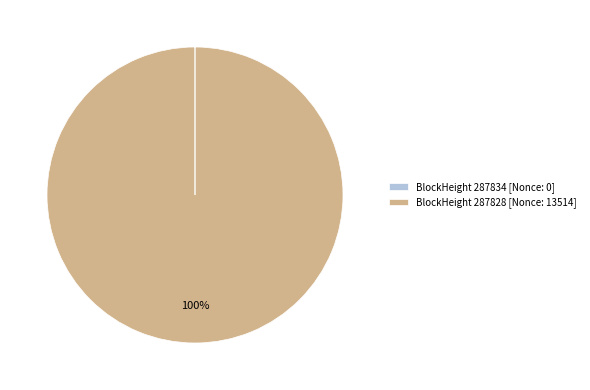

Is it true that BlockHeight 287828 [Nonce: 13514] is 86% of the pie?

False